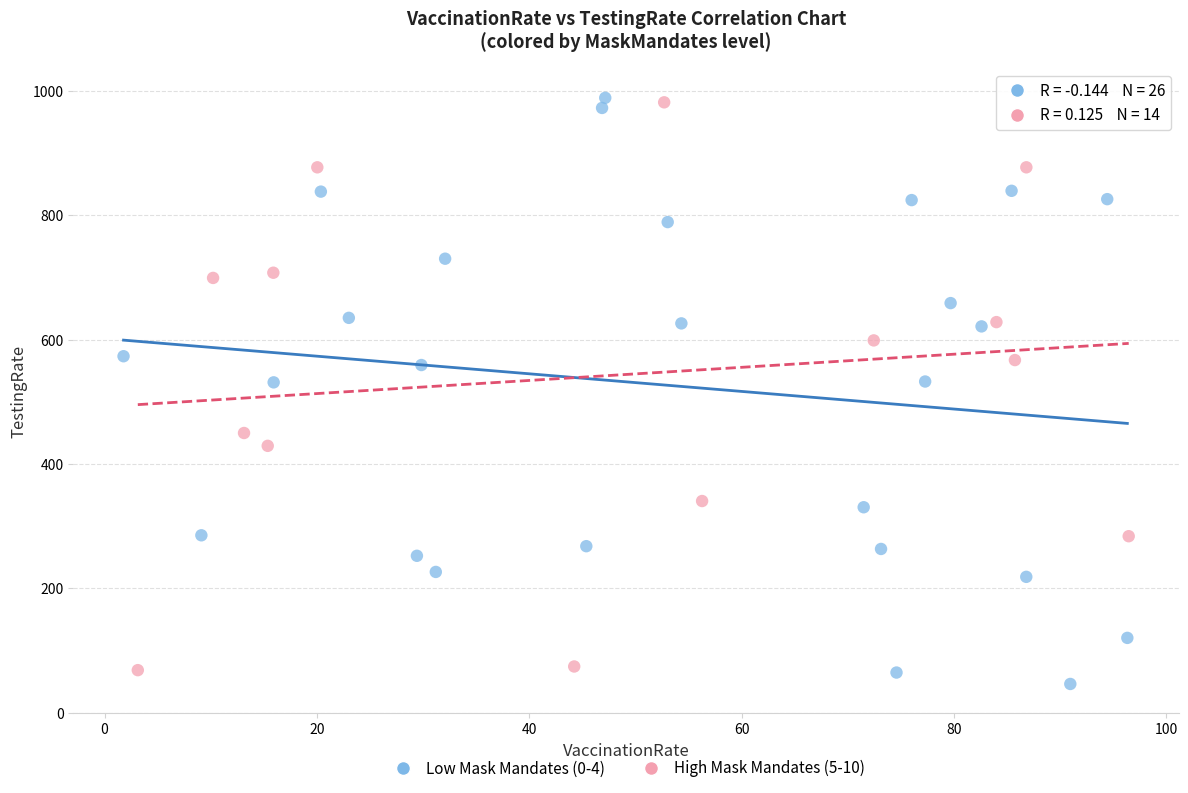

What are all the series names shown in the legend?

Low Mask Mandates (0-4), High Mask Mandates (5-10)